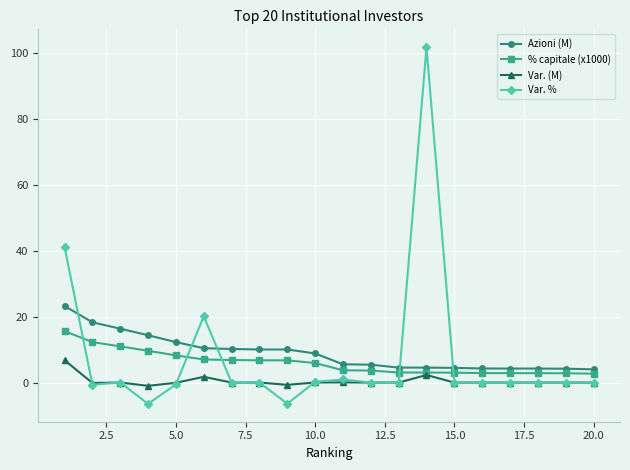

Which series has the largest range (max minus min)?

Var. %